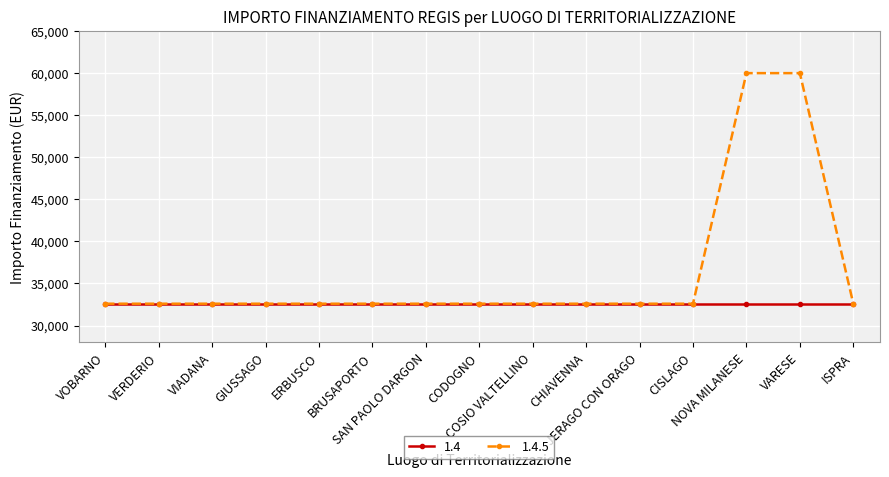

Which series has the widest spread of values?

1.4.5